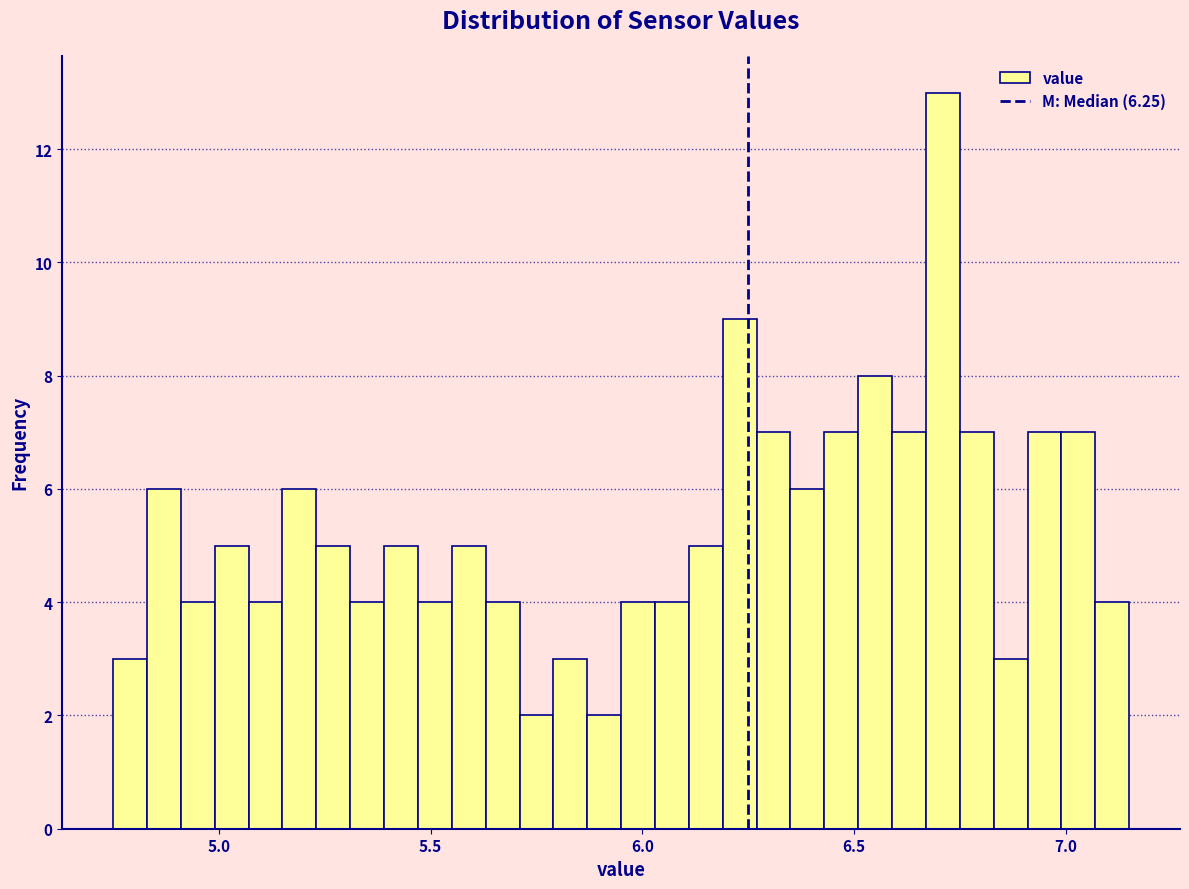

Read against the x-axis, roughly where is the centre of the tallest bar?

6.70